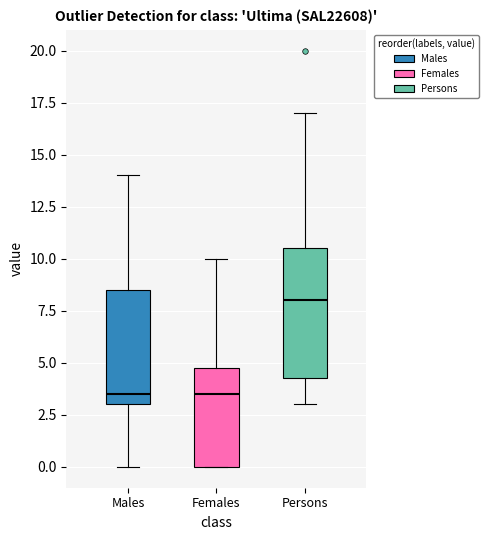

Which box's median line is the highest?

Persons